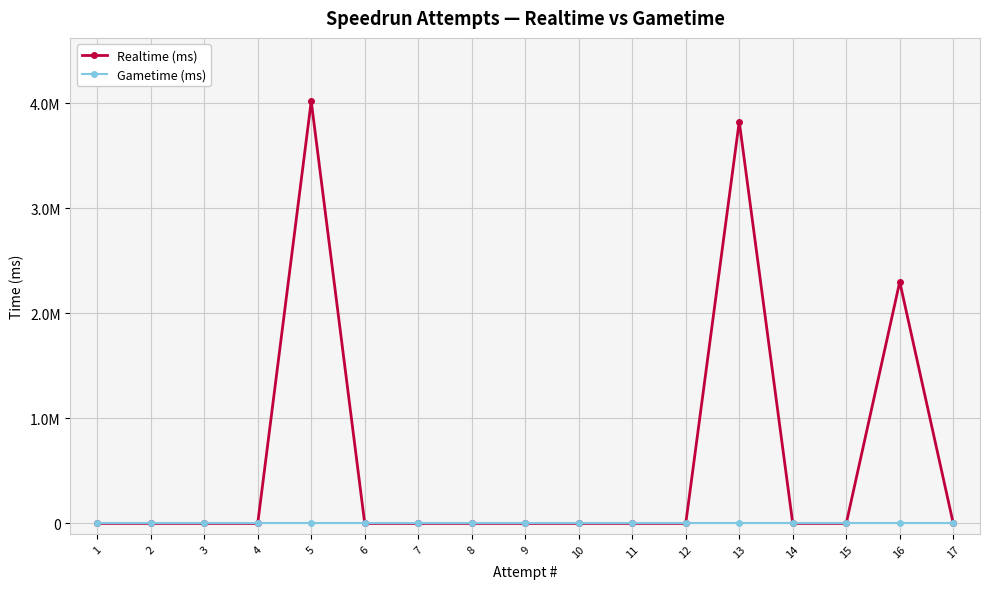

Which series changed the most between 3 and 5?

Realtime (ms)